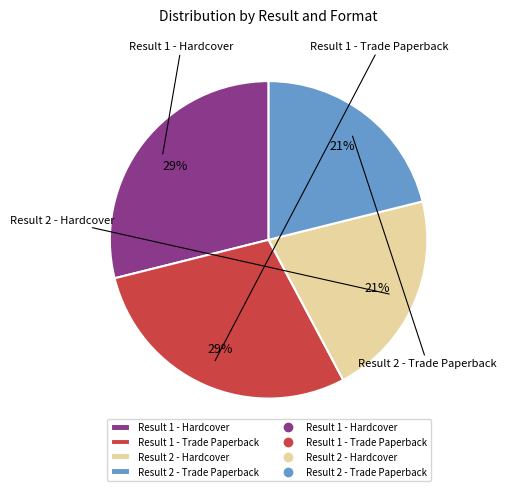

Count the number of slices in the pie.

4